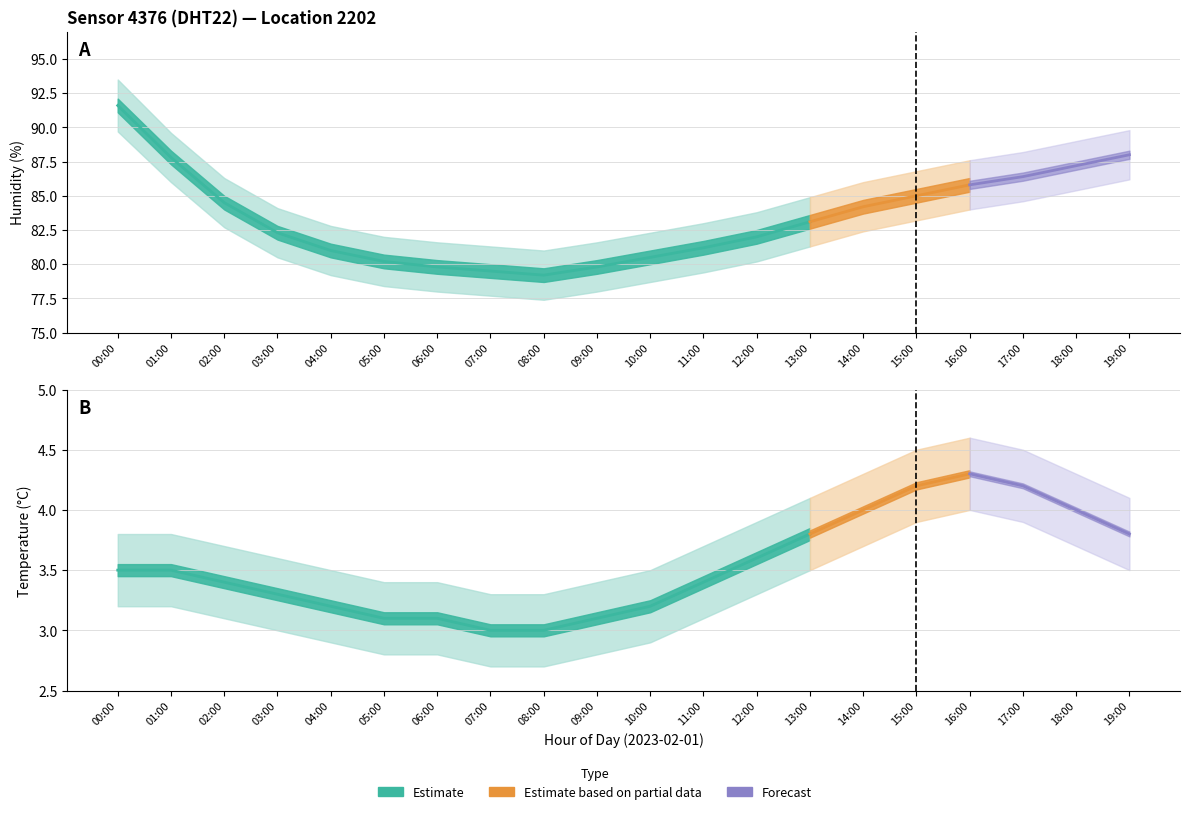

What is the spread (max minus min) of values at 16:00?

83.6